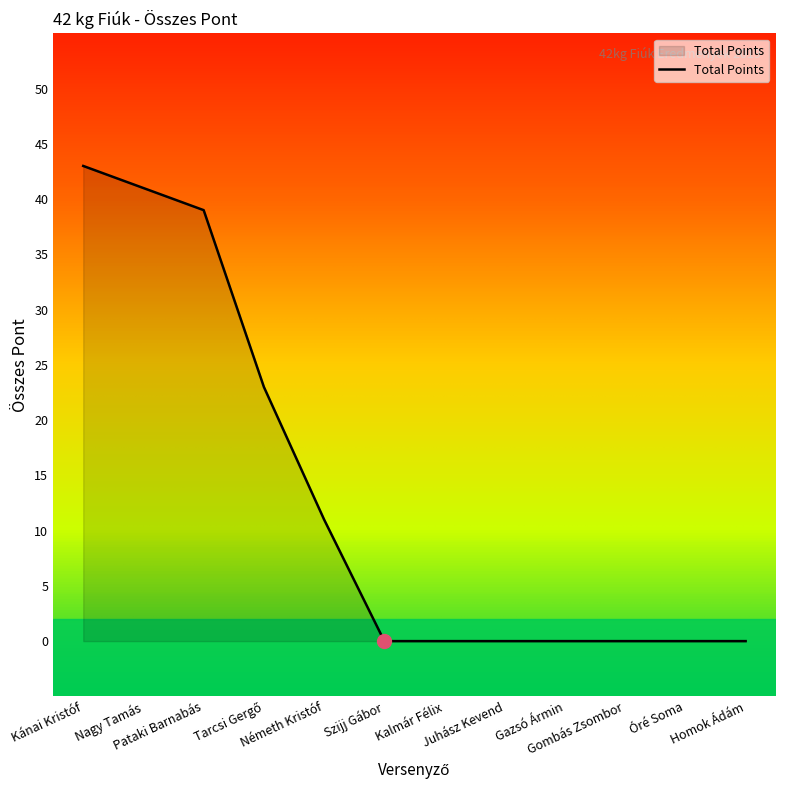

How many lines are shown in the chart?

1